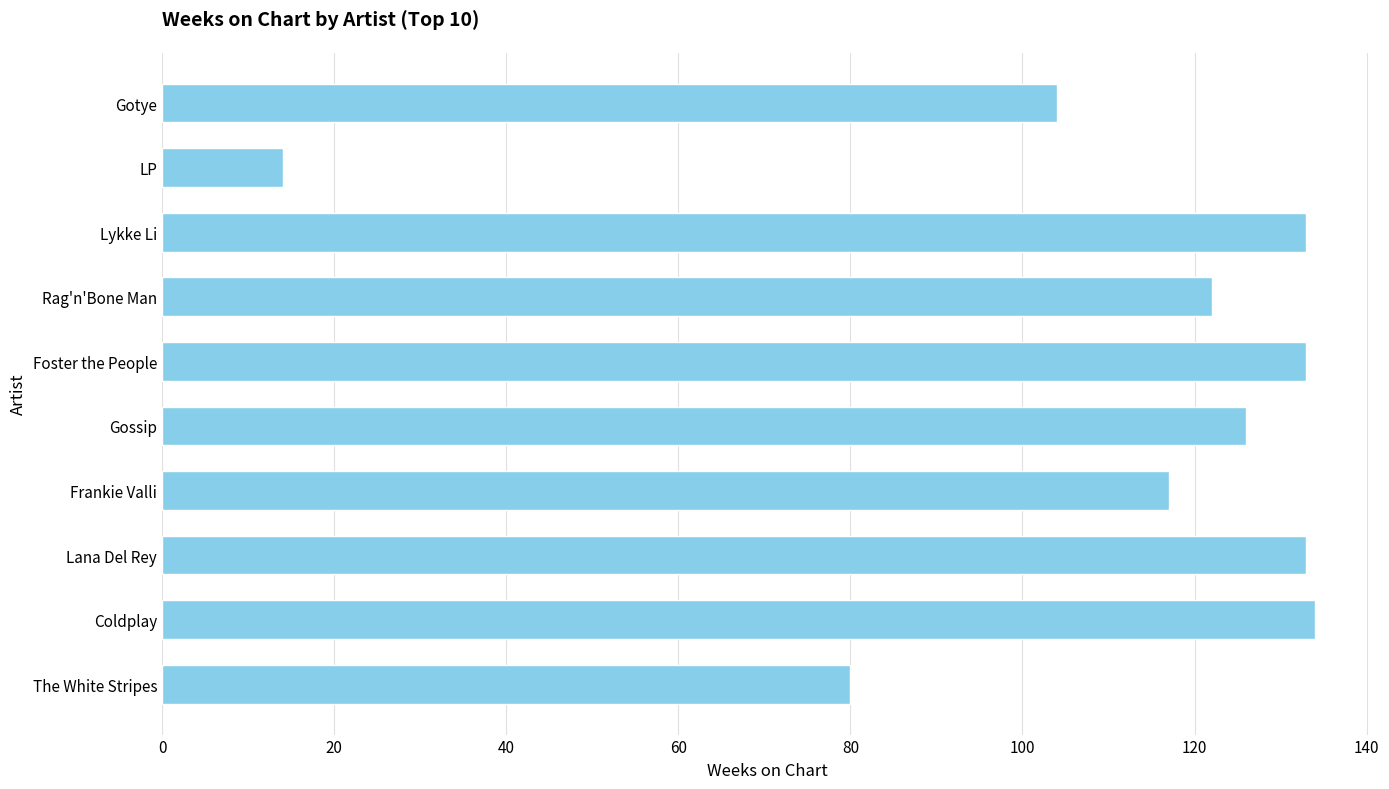

What is the maximum value shown in the chart?

134